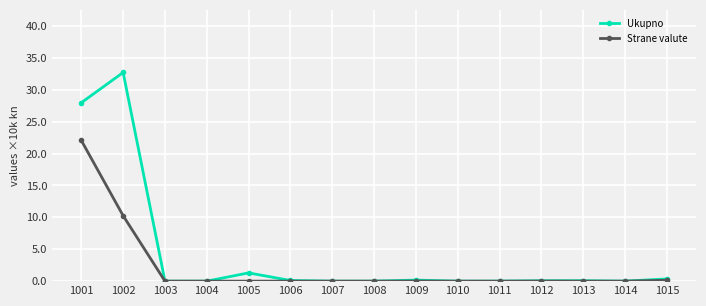

Rank the series by their maximum value, from lowest to highest.

Strane valute, Ukupno